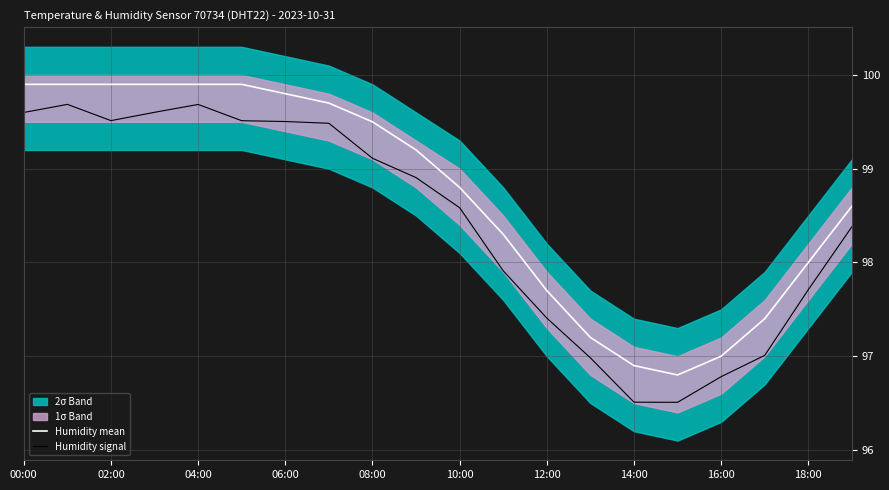

True or false: Humidity mean has a value of 97.0 at 16:00.

True